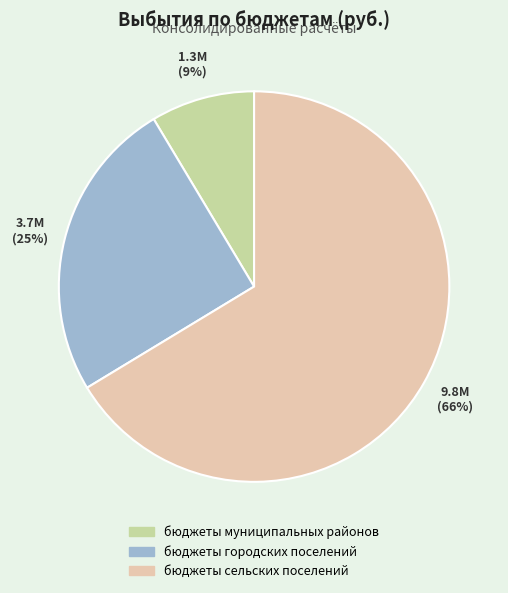

Rank the categories by value from lowest to highest.

бюджеты муниципальных районов, бюджеты городских поселений, бюджеты сельских поселений